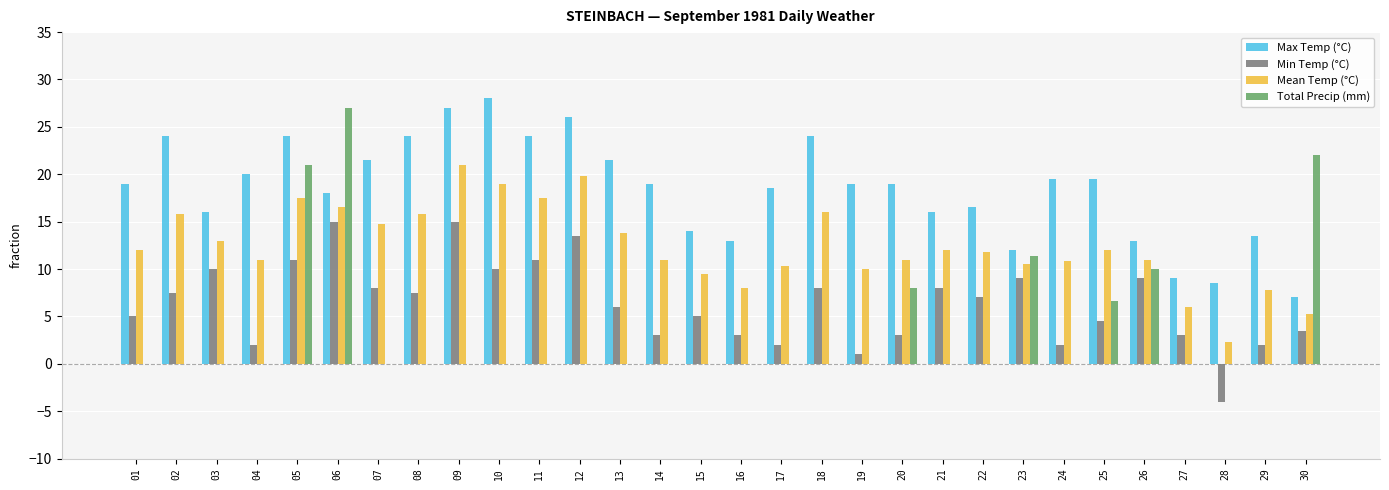

Read the Min Temp (°C) value at 07.

8.0